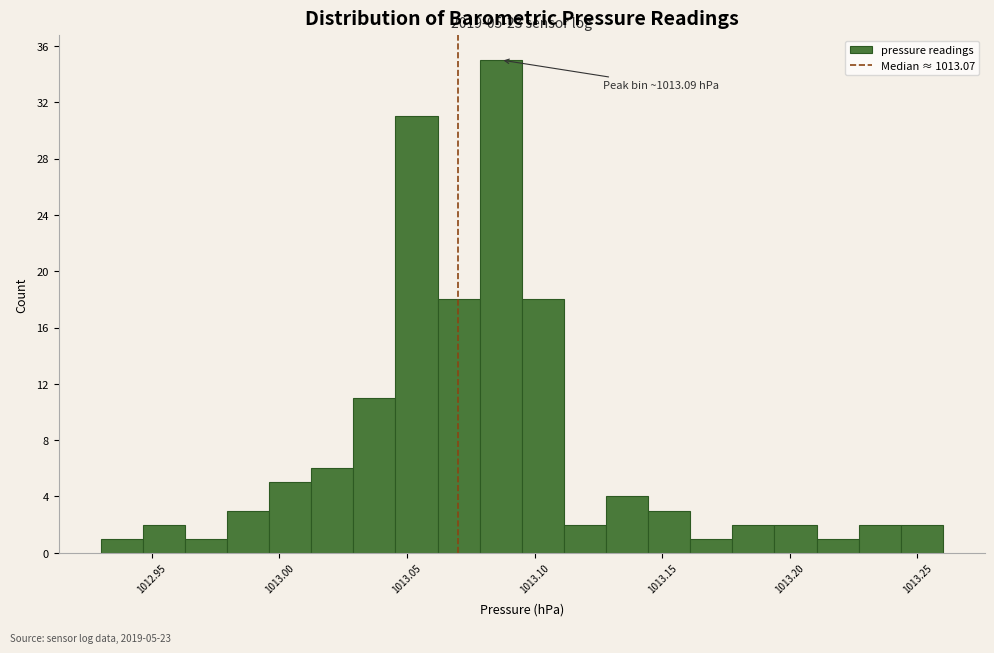

Around what value on the x-axis is the tallest bar? Give the approximate position of its centre, as read against the axis.

1013.085